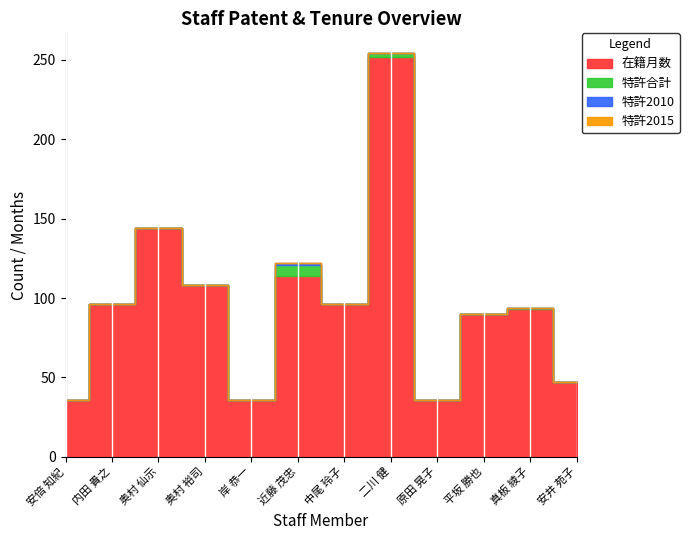

What is the average value of the 在籍月数 series?

96